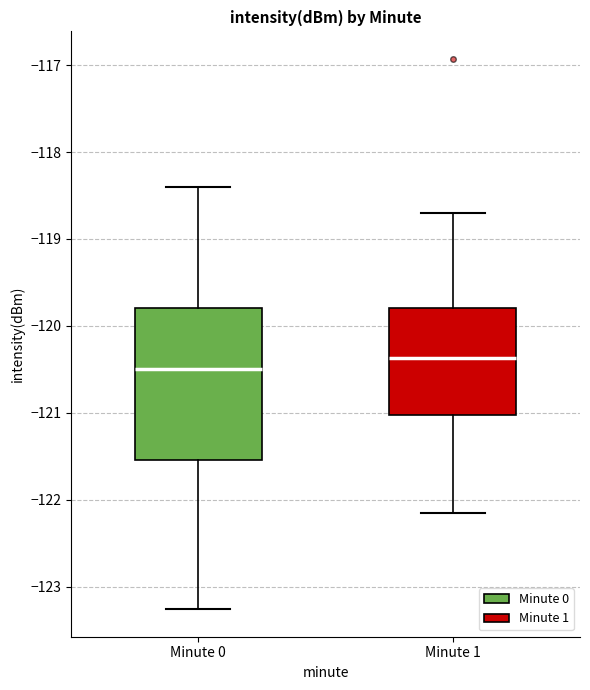

Reading left to right, read every box against the y-axis: the position of its median line, the range the box covers, and the ends of its whiskers. The values are not printed on the chart, so give them approximately, as read against the axis.

Minute 0: median -120.5, box -121.5 to -119.8, whiskers -123.3 to -118.4
Minute 1: median -120.4, box -121.0 to -119.8, whiskers -122.2 to -118.7